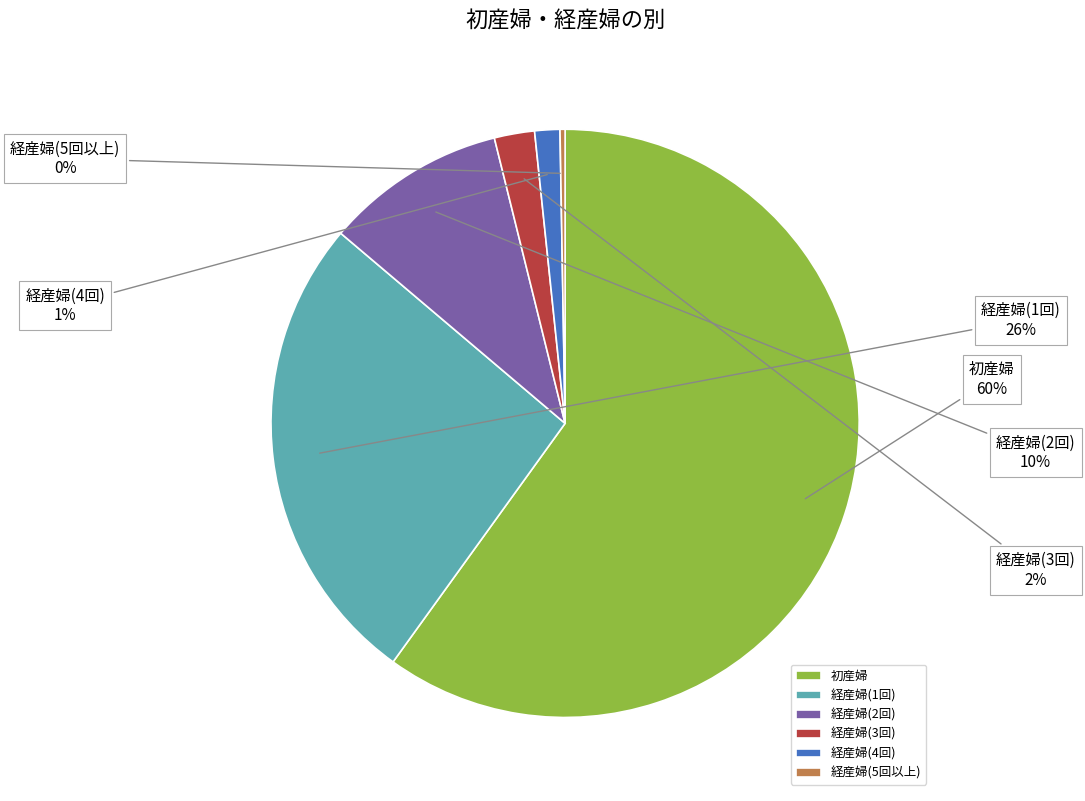

To the nearest percent, what portion does 経産婦(3回) represent?

2%